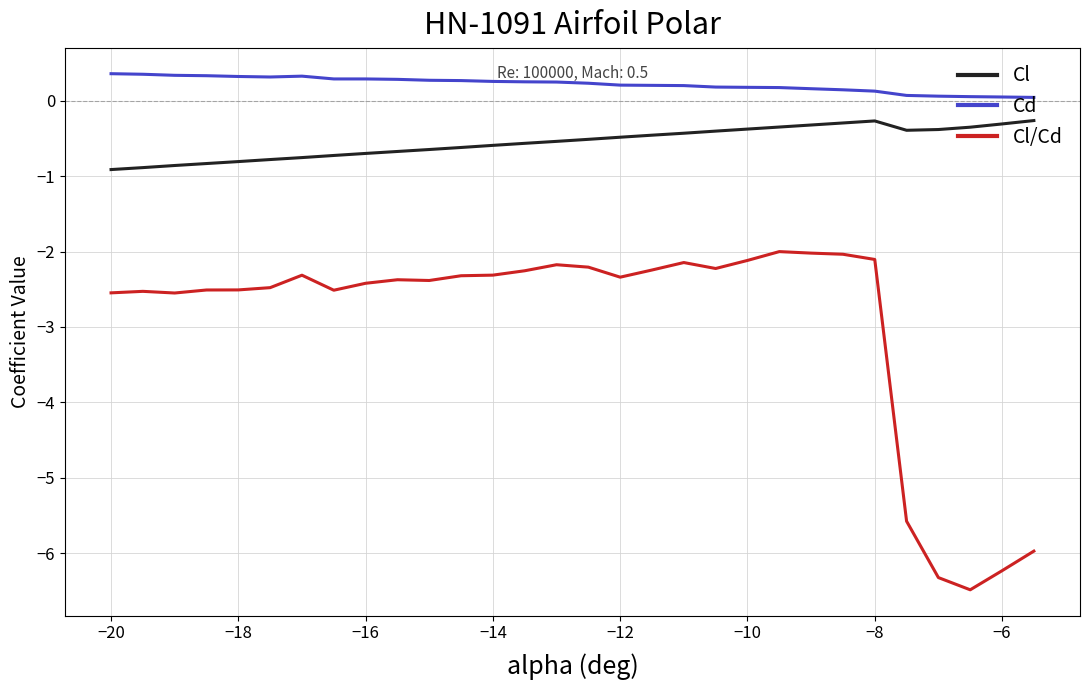

Which series has the largest range (max minus min)?

Cl/Cd